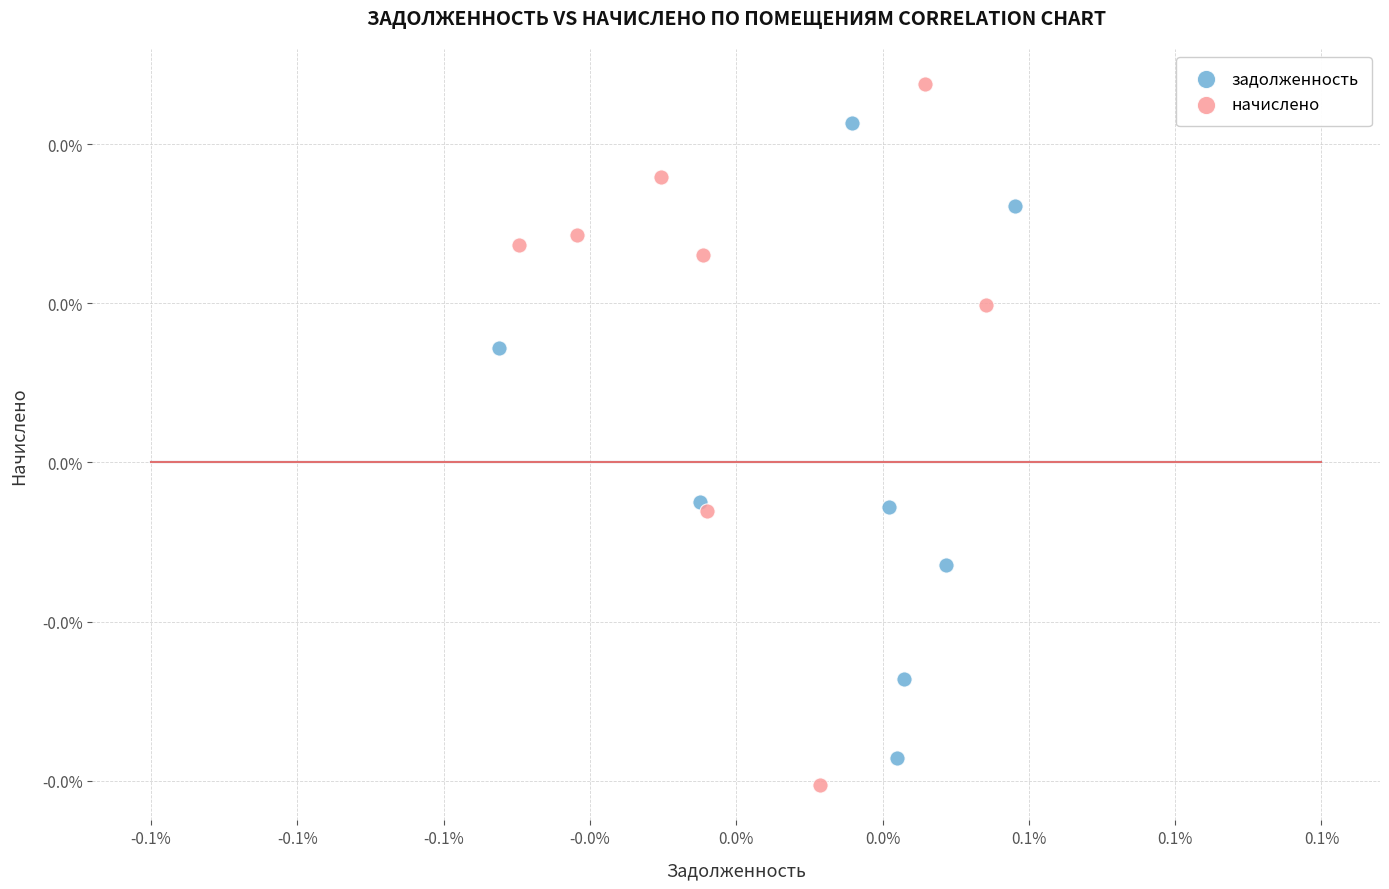

Which series has the widest spread of Y values?

начислено